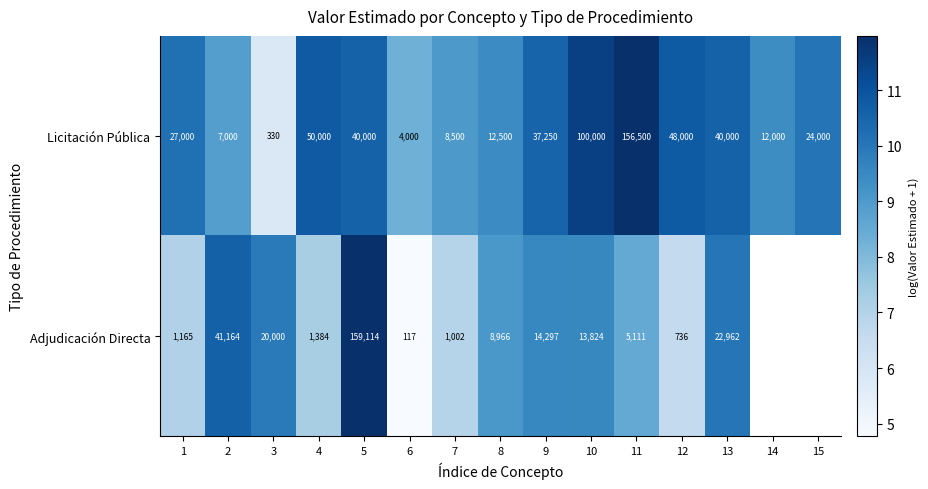

Rank the series at 10 from lowest to highest value.

Adjudicación Directa, Licitación Pública